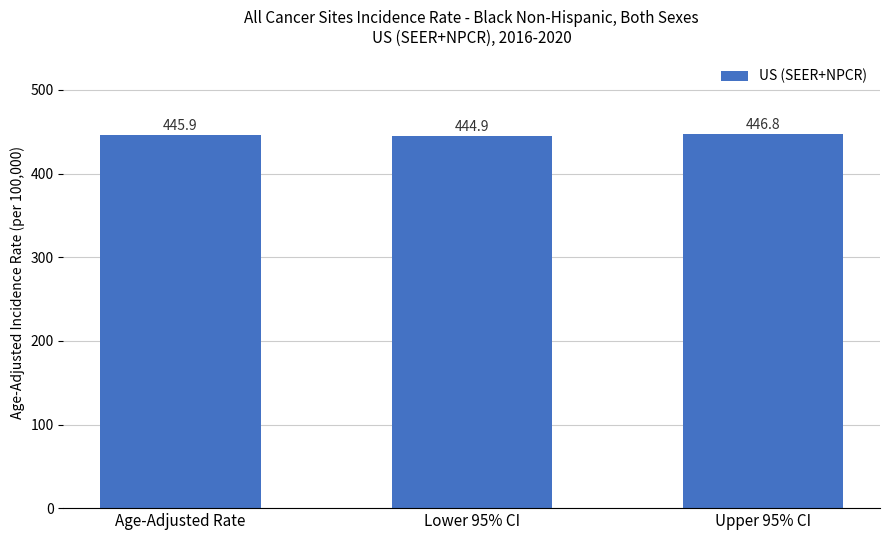

What is the sum of all values?

1337.6